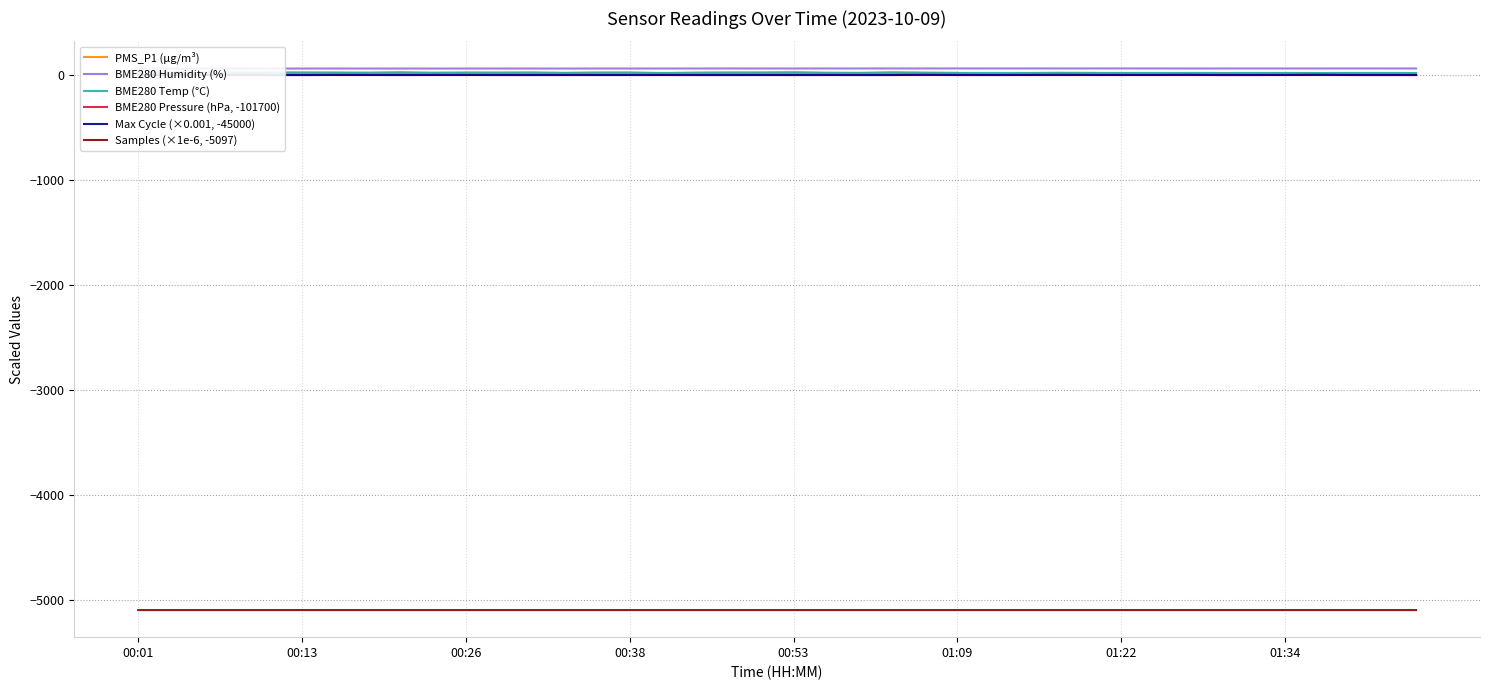

What is the lowest value of the Samples (×1e-6, -5097) series?

-5091.9